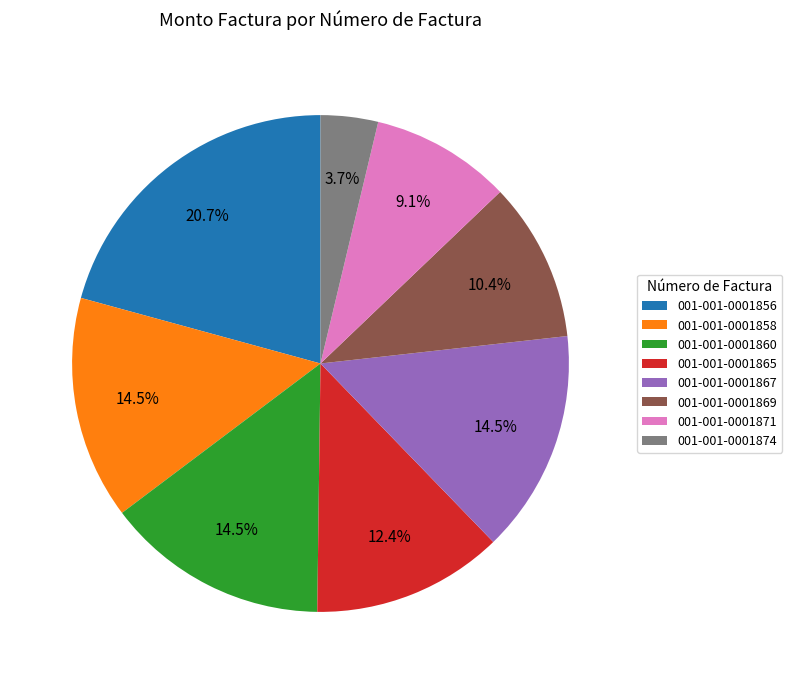

How many slices are in this pie chart?

8